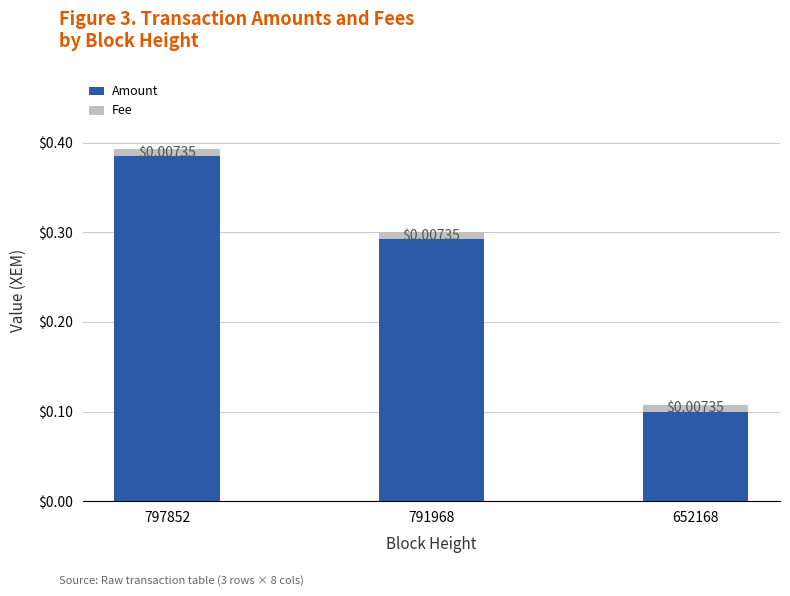

What is the sum of all Amount values?

0.8